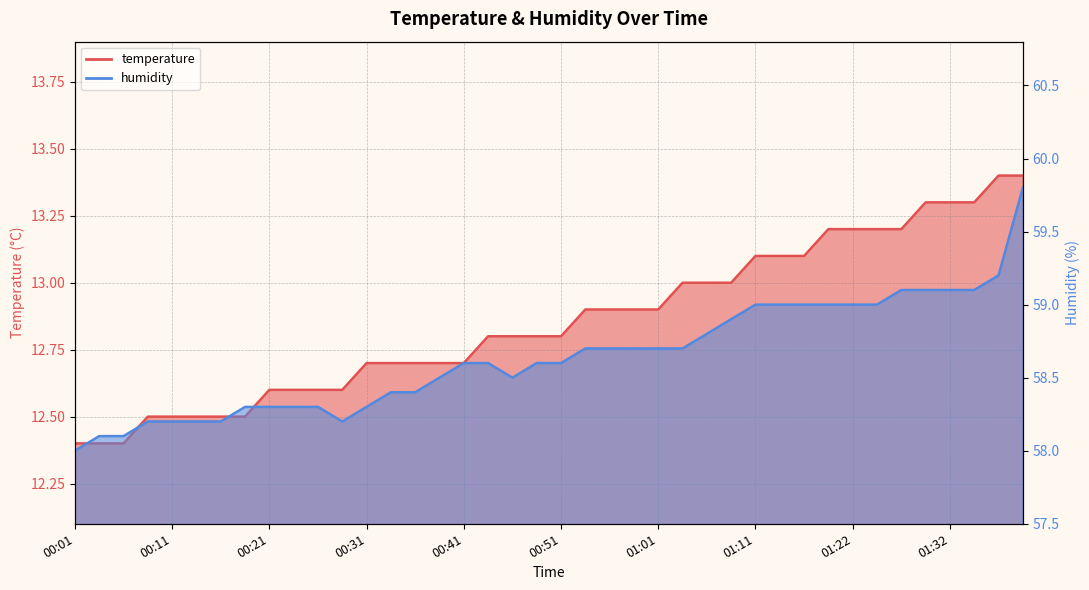

Reading left to right, list all the values displayed in this chart.

temperature: 00:01=12.4	00:03=12.4	00:06=12.4	00:08=12.5	00:11=12.5	00:13=12.5	00:16=12.5	00:18=12.5	00:21=12.6	00:24=12.6	00:26=12.6	00:29=12.6	00:31=12.7	00:34=12.7	00:36=12.7	00:39=12.7	00:41=12.7	00:44=12.8	00:46=12.8	00:49=12.8	00:51=12.8	00:54=12.9	00:56=12.9	00:59=12.9	01:01=12.9	01:04=13.0	01:06=13.0	01:09=13.0	01:11=13.1	01:14=13.1	01:16=13.1	01:19=13.2	01:22=13.2	01:24=13.2	01:27=13.2	01:29=13.3	01:32=13.3	01:34=13.3	01:37=13.4	01:39=13.4
humidity: 00:01=58.0	00:03=58.1	00:06=58.1	00:08=58.2	00:11=58.2	00:13=58.2	00:16=58.2	00:18=58.3	00:21=58.3	00:24=58.3	00:26=58.3	00:29=58.2	00:31=58.3	00:34=58.4	00:36=58.4	00:39=58.5	00:41=58.6	00:44=58.6	00:46=58.5	00:49=58.6	00:51=58.6	00:54=58.7	00:56=58.7	00:59=58.7	01:01=58.7	01:04=58.7	01:06=58.8	01:09=58.9	01:11=59.0	01:14=59.0	01:16=59.0	01:19=59.0	01:22=59.0	01:24=59.0	01:27=59.1	01:29=59.1	01:32=59.1	01:34=59.1	01:37=59.2	01:39=59.8